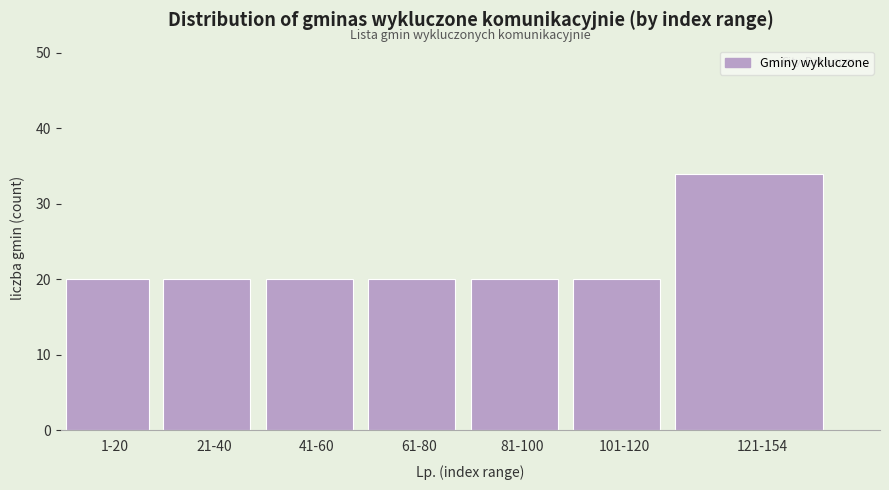

Reading left to right, list all the values displayed in this chart.

20	20	20	20	20	20	34